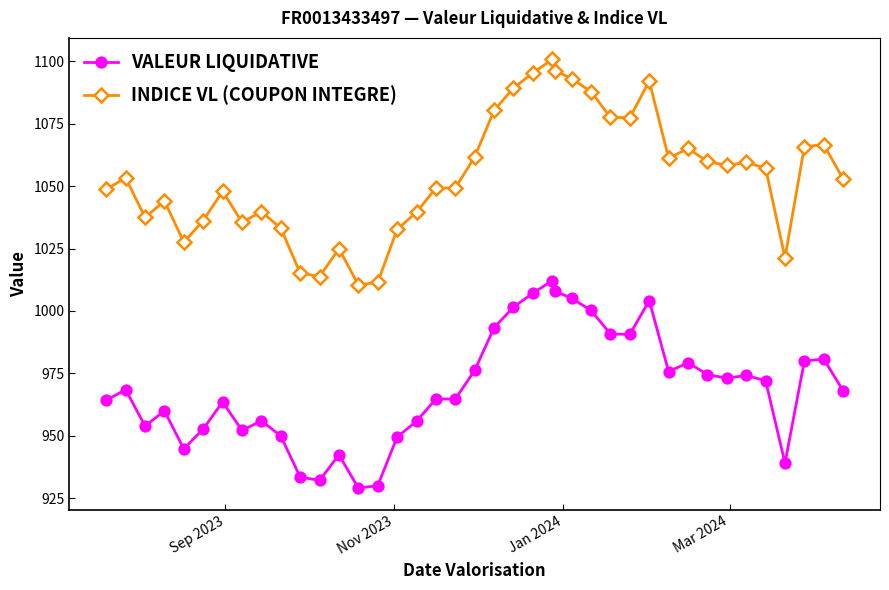

True or false: INDICE VL (COUPON INTEGRE) and VALEUR LIQUIDATIVE intersect in this chart.

False